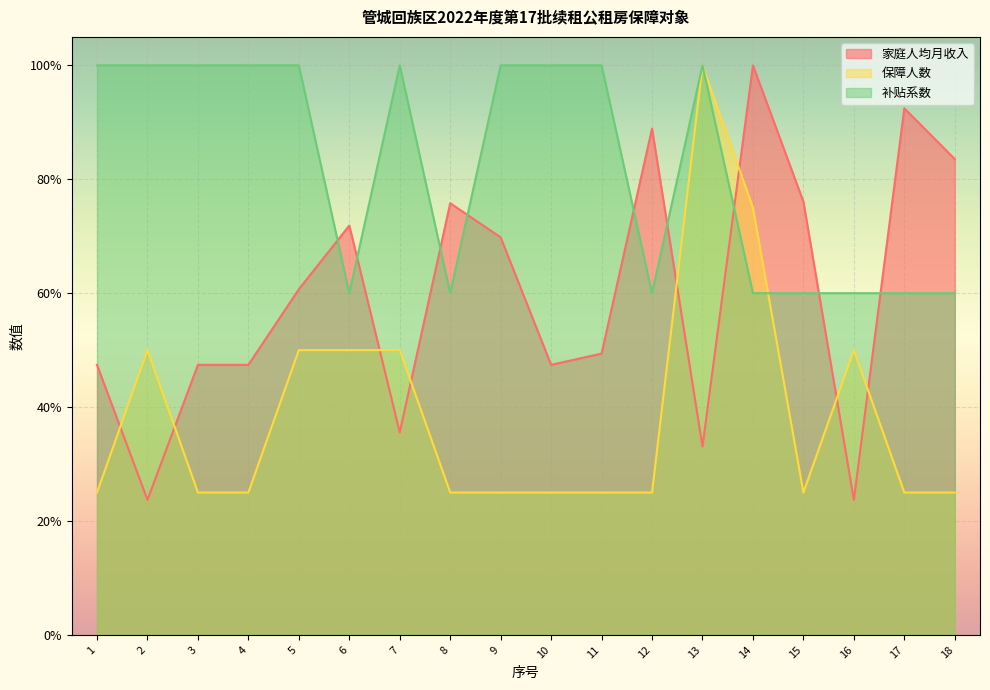

How many series are shown in this chart?

3